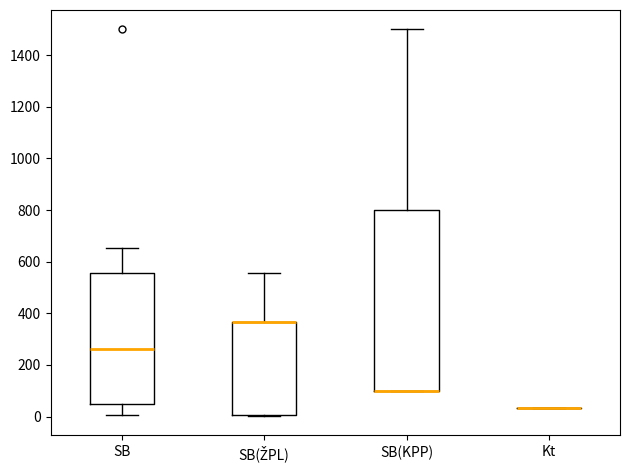

Reading left to right, read every box against the y-axis: the position of its median line, the range the box covers, and the ends of its whiskers. The values are not printed on the chart, so give them approximately, as read against the axis.

SB: median 260, box 40 to 560, whiskers 0 to 660
SB(ŽPL): median 360 (drawn on the box's upper edge), box 0 to 360, whiskers 0 to 560
SB(KPP): median 100 (drawn on the box's lower edge), box 100 to 800, whiskers 100 to 1500
Kt: box collapsed to a line at 40, whiskers 40 to 40